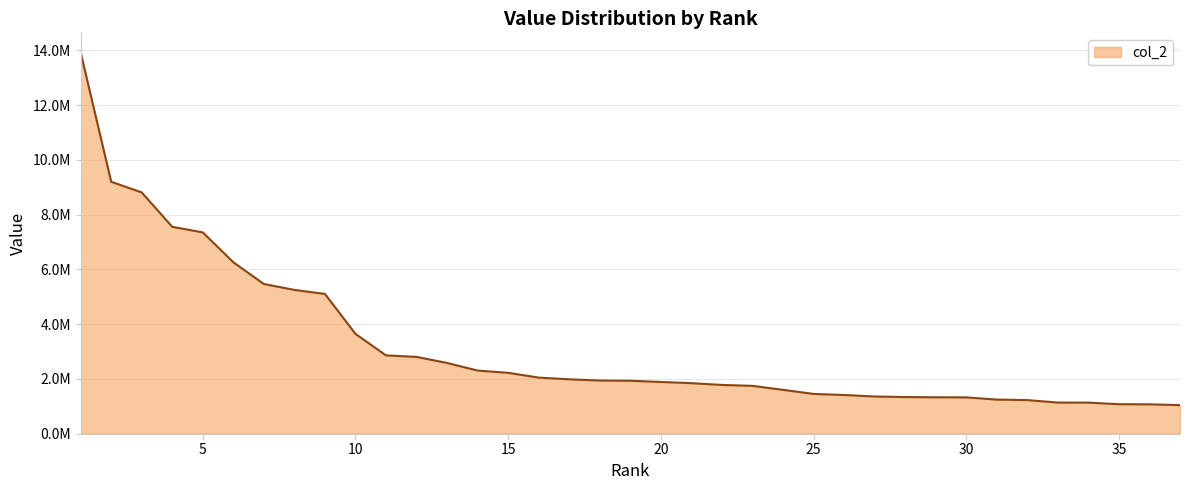

What is the minimum value shown in the chart?

1043502